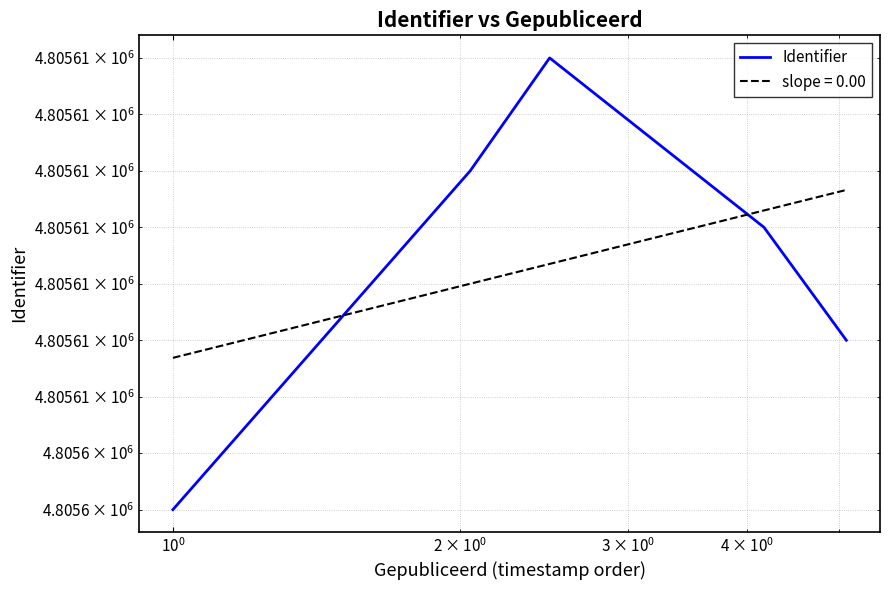

Reading left to right, list all the values displayed in this chart.

4805604	4805610	4805612	4805609	4805607